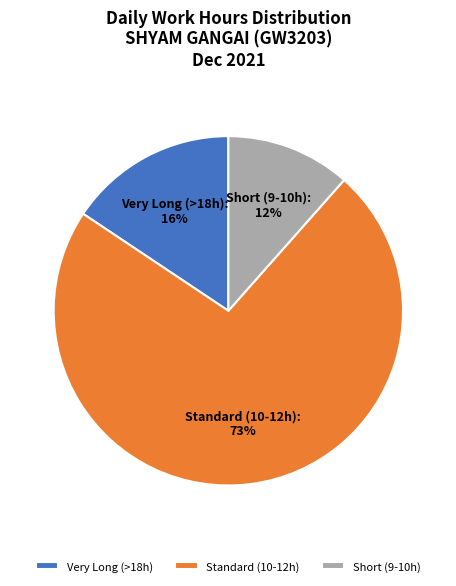

What is the largest slice in the pie chart?

Standard (10-12h)